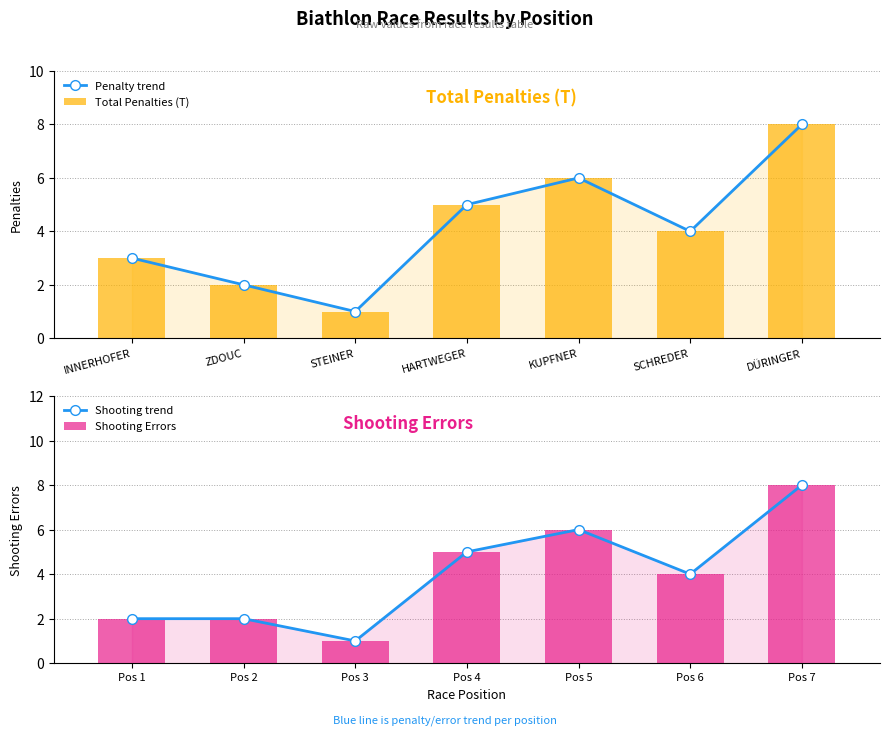

Where is Total Penalties (T) nearest to the value 4?

SCHREDER